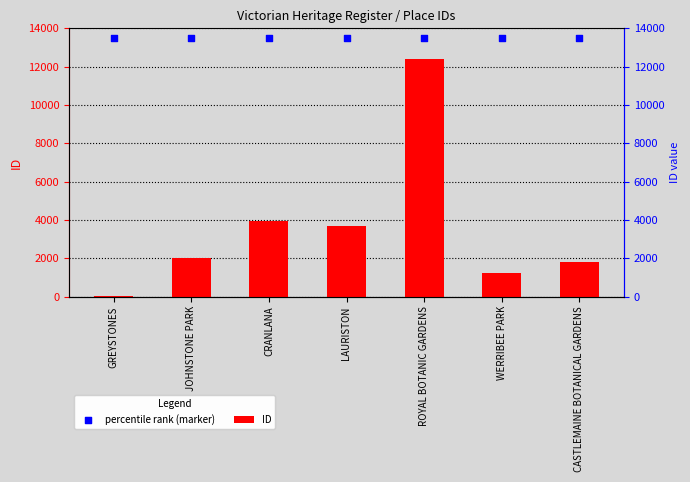

Is the value of percentile rank (marker) at JOHNSTONE PARK greater than the value of ID at WERRIBEE PARK?

Yes